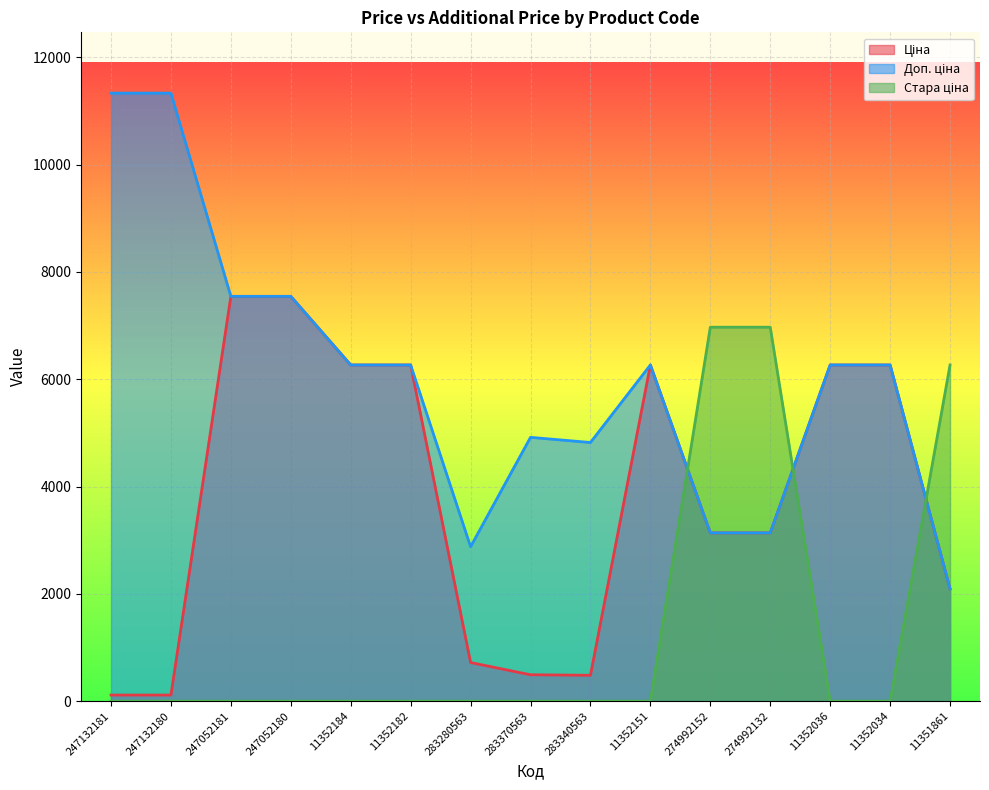

At which category does Ціна reach its first local valley?

283340563